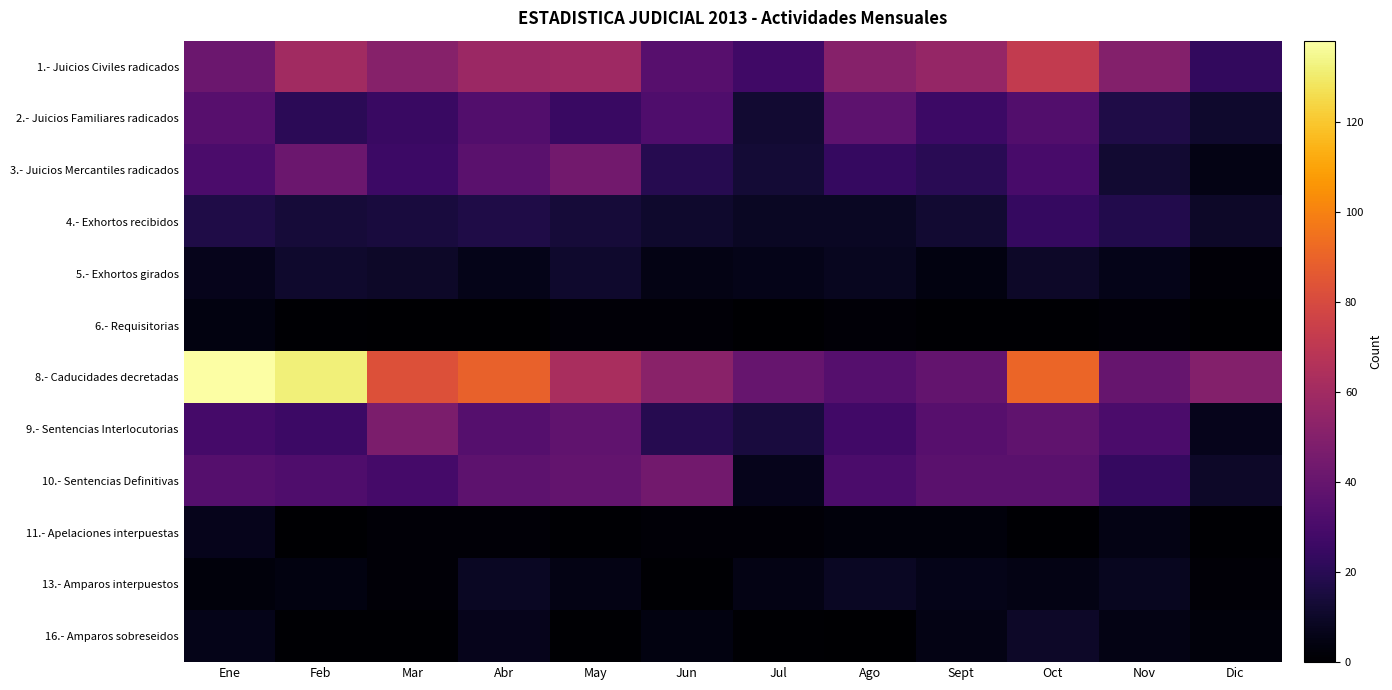

At Feb, list the series in order from largest to smallest.

8.- Caducidades decretadas, 1.- Juicios Civiles radicados, 3.- Juicios Mercantiles radicados, 10.- Sentencias Definitivas, 9.- Sentencias Interlocutorias, 2.- Juicios Familiares radicados, 4.- Exhortos recibidos, 5.- Exhortos girados, 13.- Amparos interpuestos, 6.- Requisitorias, 16.- Amparos sobreseidos, 11.- Apelaciones interpuestas